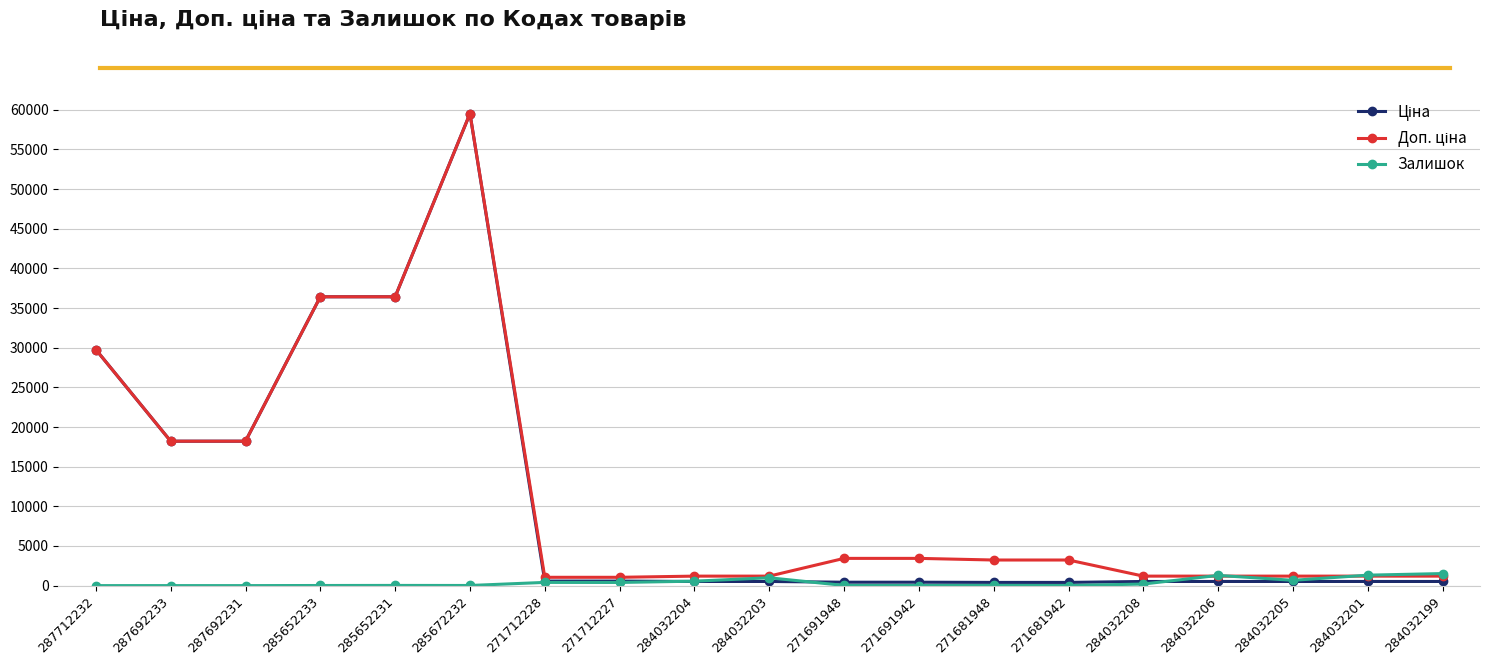

What is the label of the 3rd point from the left?

287692231